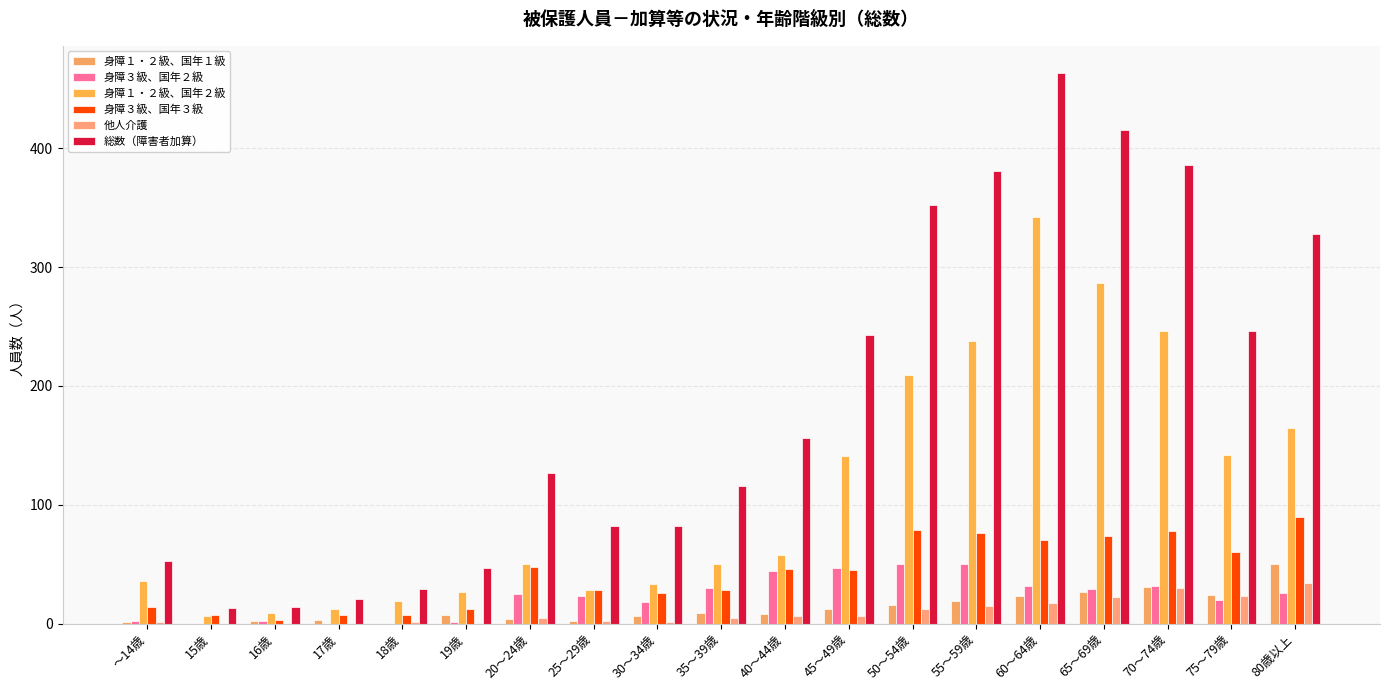

How many series are shown in this chart?

6